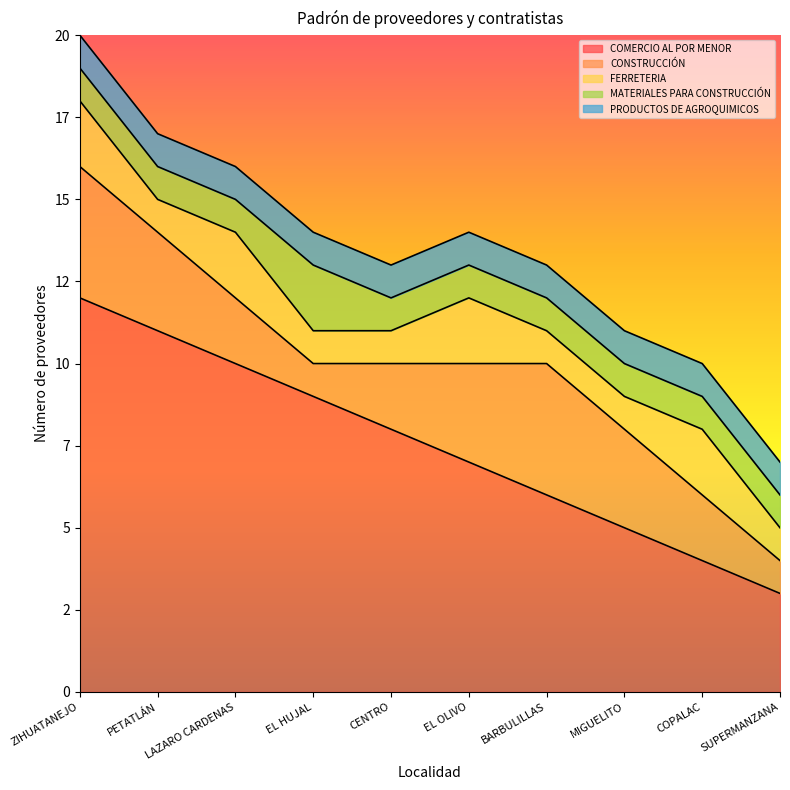

Reading left to right, what are all the values shown in this chart?

COMERCIO AL POR MENOR: ZIHUATANEJO=12	PETATLÁN=11	LAZARO CARDENAS=10	EL HUJAL=9	CENTRO=8	EL OLIVO=7	BARBULILLAS=6	MIGUELITO=5	COPALAC=4	SUPERMANZANA=3
CONSTRUCCIÓN: ZIHUATANEJO=4	PETATLÁN=3	LAZARO CARDENAS=2	EL HUJAL=1	CENTRO=2	EL OLIVO=3	BARBULILLAS=4	MIGUELITO=3	COPALAC=2	SUPERMANZANA=1
FERRETERIA: ZIHUATANEJO=2	PETATLÁN=1	LAZARO CARDENAS=2	EL HUJAL=1	CENTRO=1	EL OLIVO=2	BARBULILLAS=1	MIGUELITO=1	COPALAC=2	SUPERMANZANA=1
MATERIALES PARA CONSTRUCCIÓN: ZIHUATANEJO=1	PETATLÁN=1	LAZARO CARDENAS=1	EL HUJAL=2	CENTRO=1	EL OLIVO=1	BARBULILLAS=1	MIGUELITO=1	COPALAC=1	SUPERMANZANA=1
PRODUCTOS DE AGROQUIMICOS: ZIHUATANEJO=1	PETATLÁN=1	LAZARO CARDENAS=1	EL HUJAL=1	CENTRO=1	EL OLIVO=1	BARBULILLAS=1	MIGUELITO=1	COPALAC=1	SUPERMANZANA=1